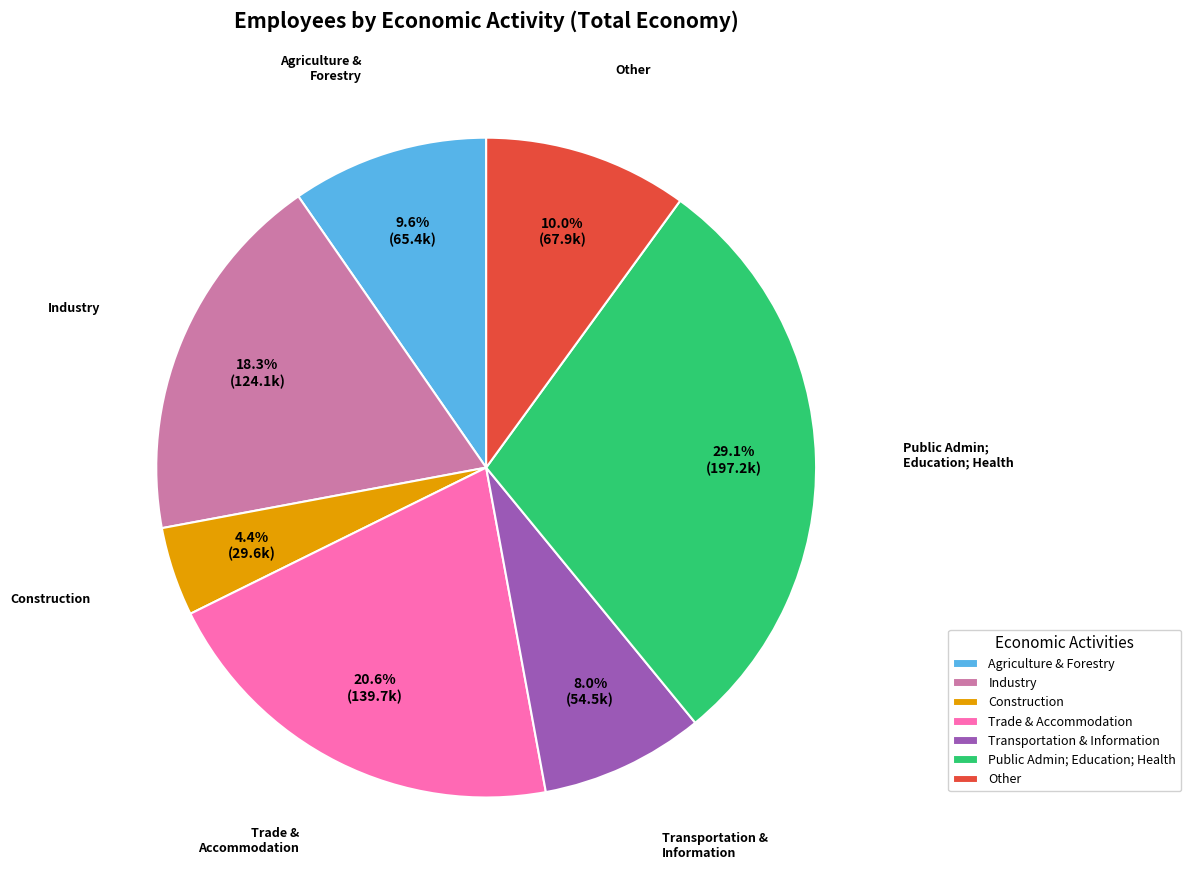

What percentage do Industry and Construction together represent?

22.7%